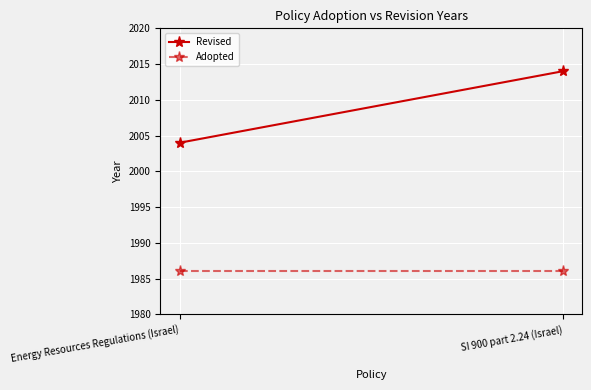

What is the sum of the Revised values at Energy Resources Regulations (Israel) and SI 900 part 2.24 (Israel)?

4018